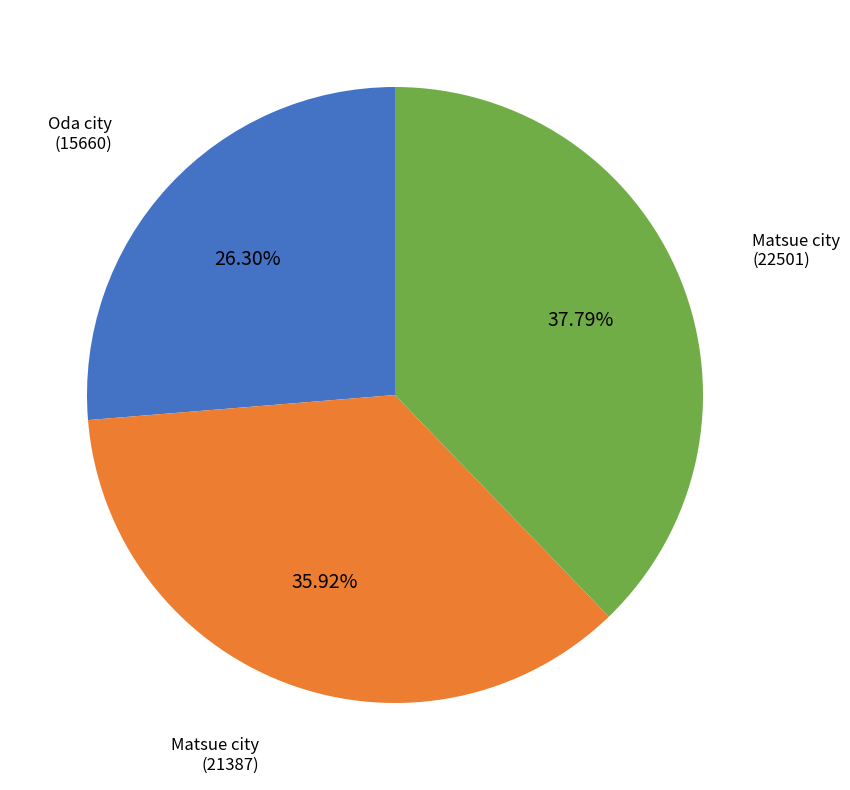

Does any single category account for the majority?

No